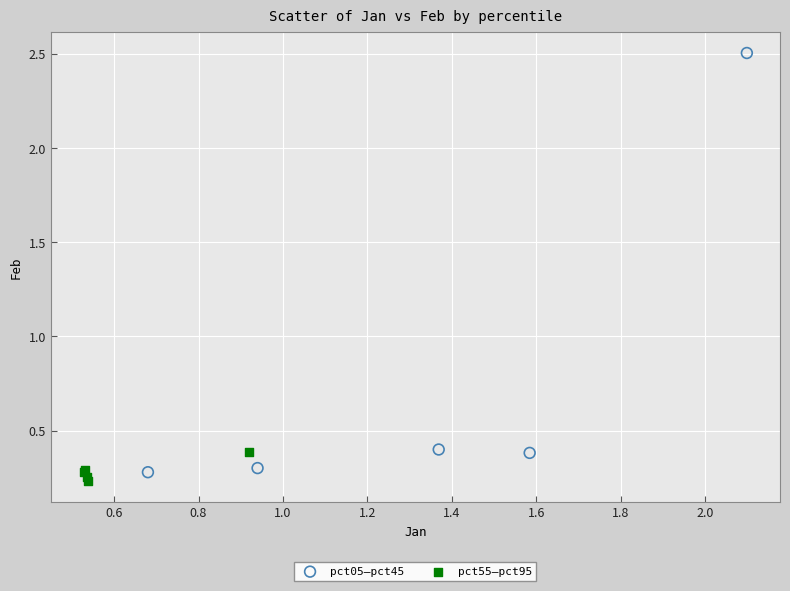

Which series contains the lowest Y value?

pct55–pct95